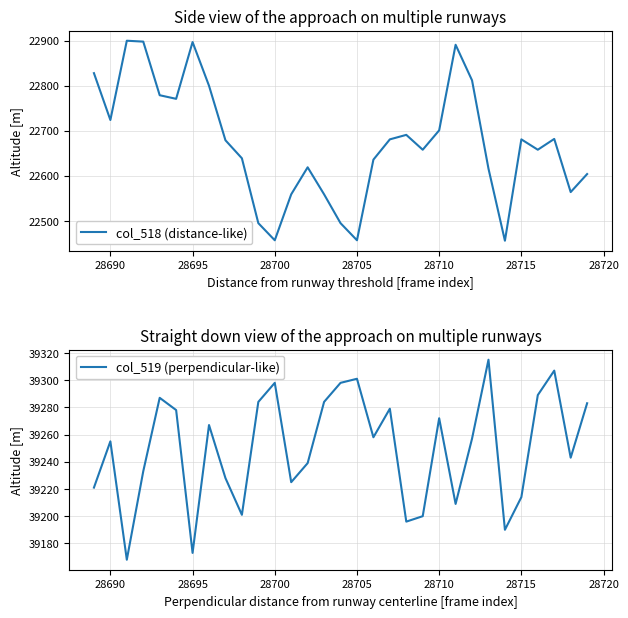

Which series has the largest range (max minus min)?

col_518 (distance-like)